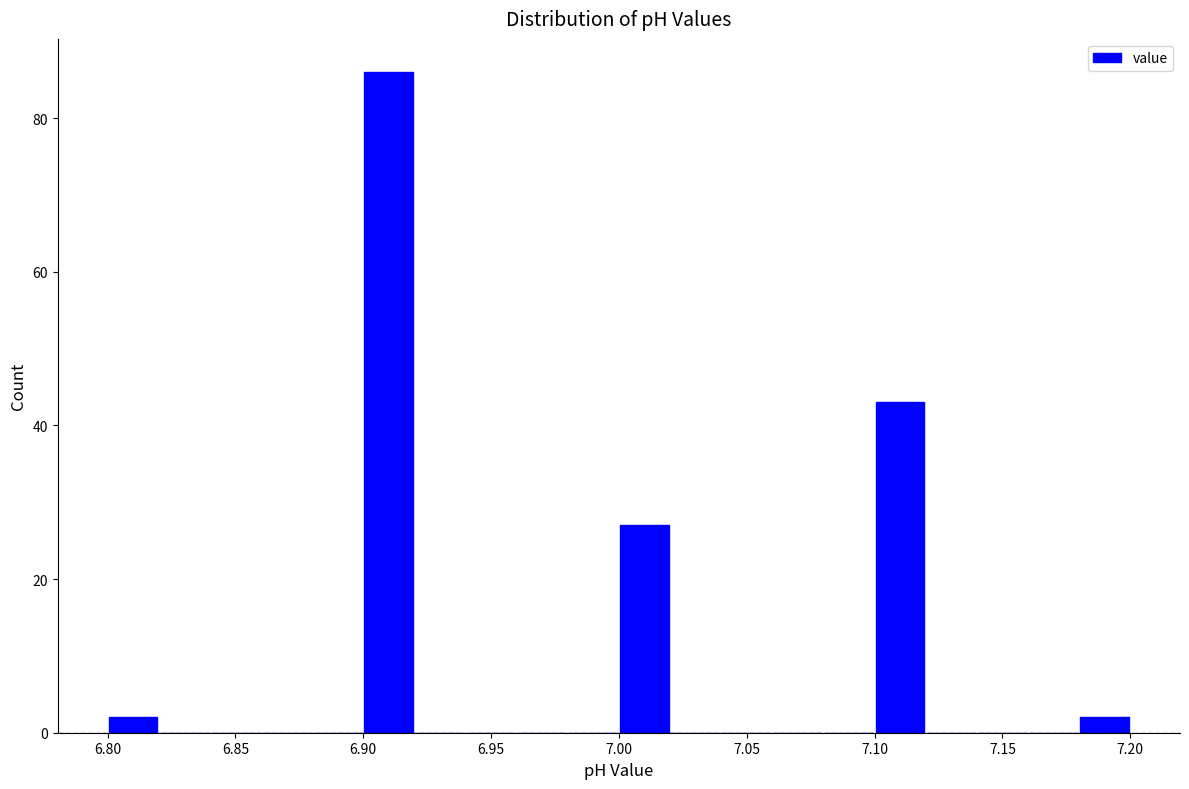

Reading left to right, list every bar in this chart as the range it spans on the x-axis followed by its height. The values are not printed on the chart, so give them approximately, as read against the axis.

6.80 to 6.82: 2
6.82 to 6.84: 0
6.84 to 6.86: 0
6.86 to 6.88: 0
6.88 to 6.90: 0
6.90 to 6.92: 86
6.92 to 6.94: 0
6.94 to 6.96: 0
6.96 to 6.98: 0
6.98 to 7.00: 0
7.00 to 7.02: 28
7.02 to 7.04: 0
7.04 to 7.06: 0
7.06 to 7.08: 0
7.08 to 7.10: 0
7.10 to 7.12: 44
7.12 to 7.14: 0
7.14 to 7.16: 0
7.16 to 7.18: 0
7.18 to 7.20: 2